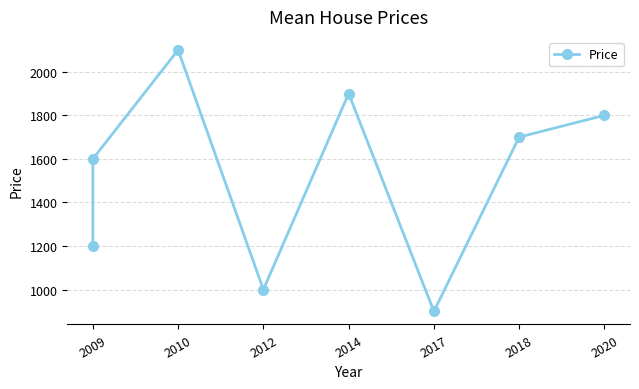

What is the average value?

1525